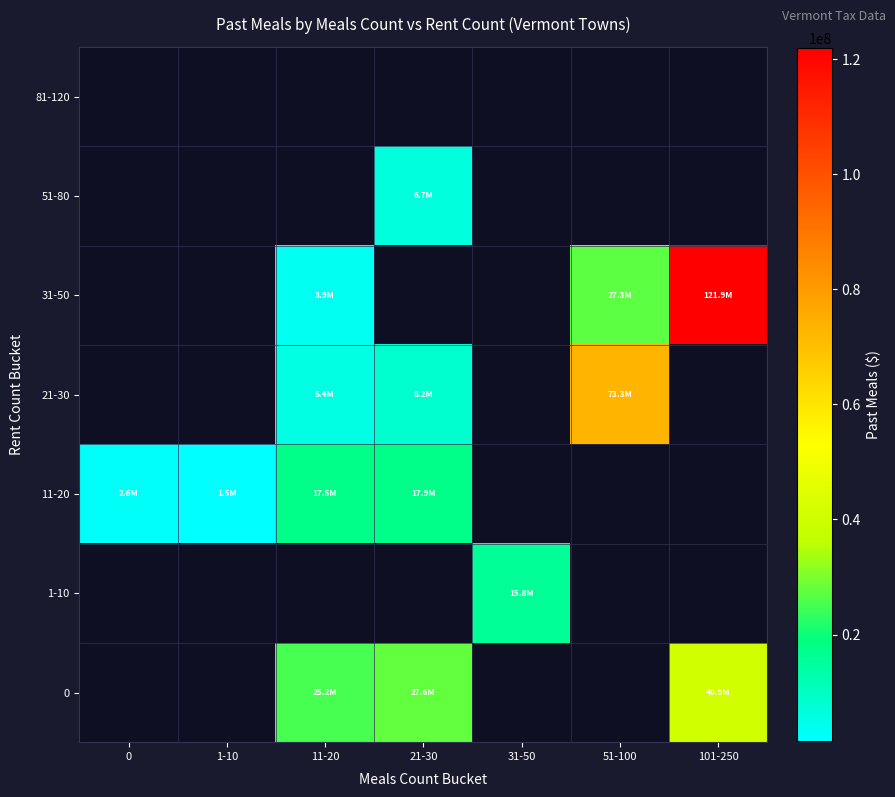

How many series are shown in this chart?

7